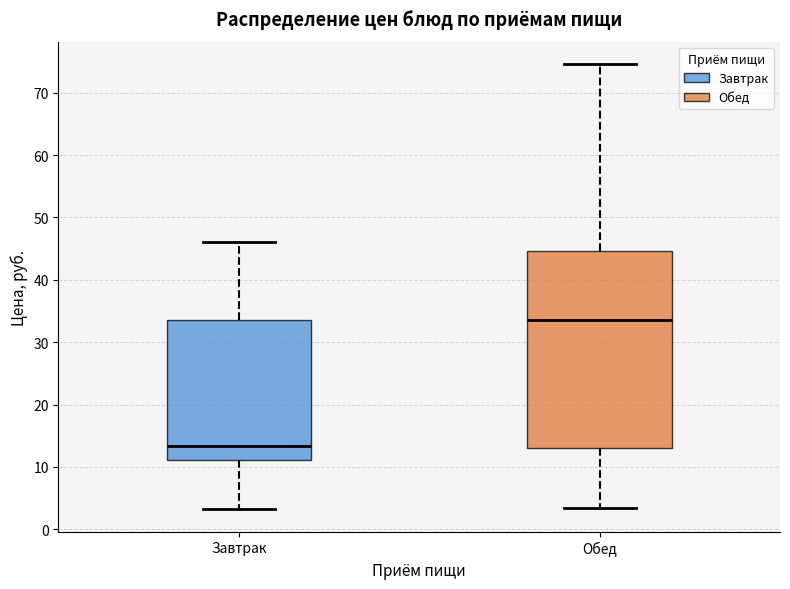

Which box's median line is the lowest?

Завтрак